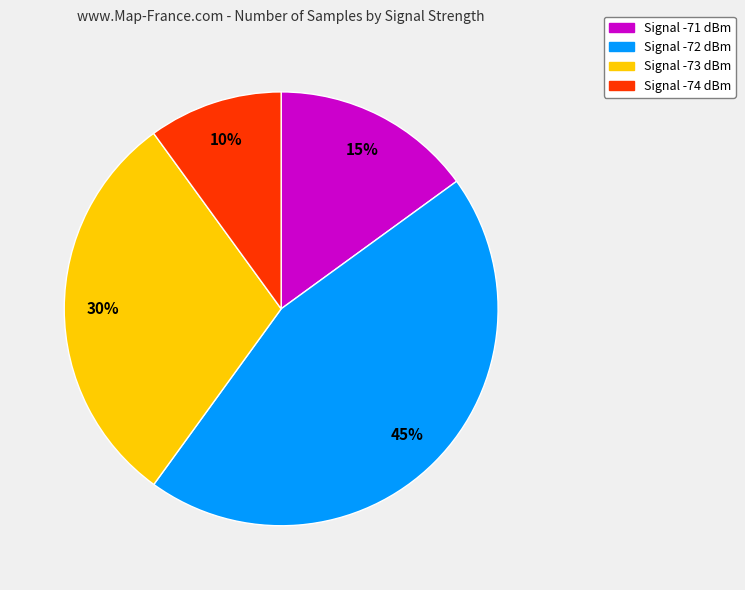

How many segments does this pie chart have?

4